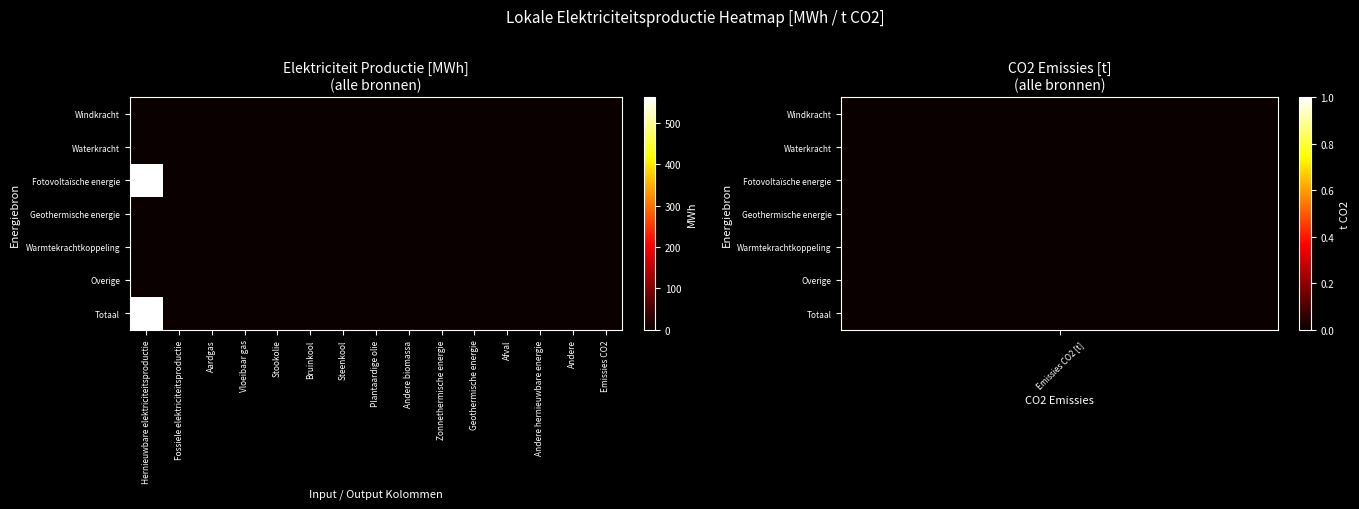

Which series has the largest range (max minus min)?

Fotovoltaïsche energie